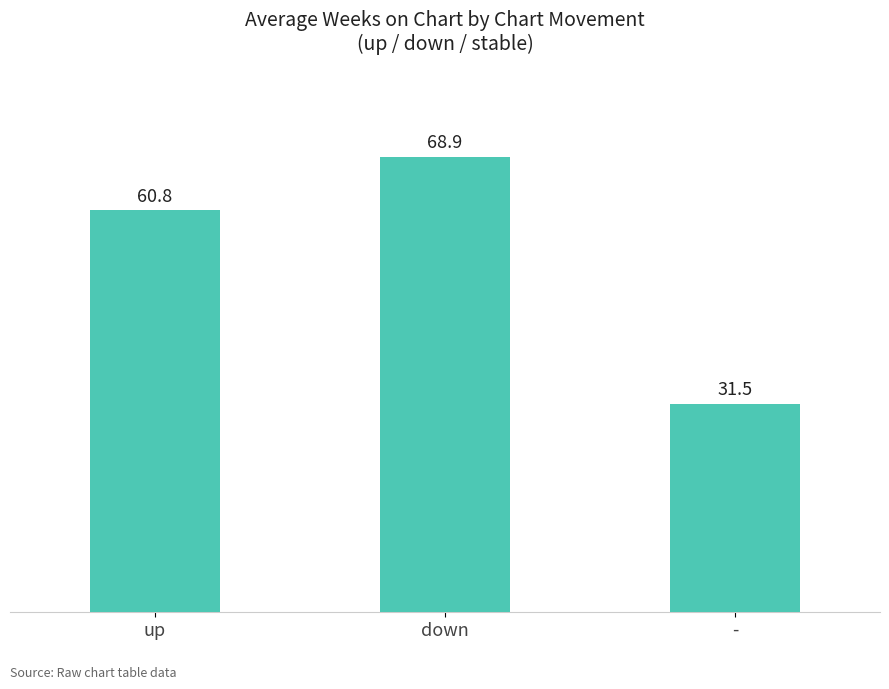

What is the difference between the second highest and minimum values?

29.3